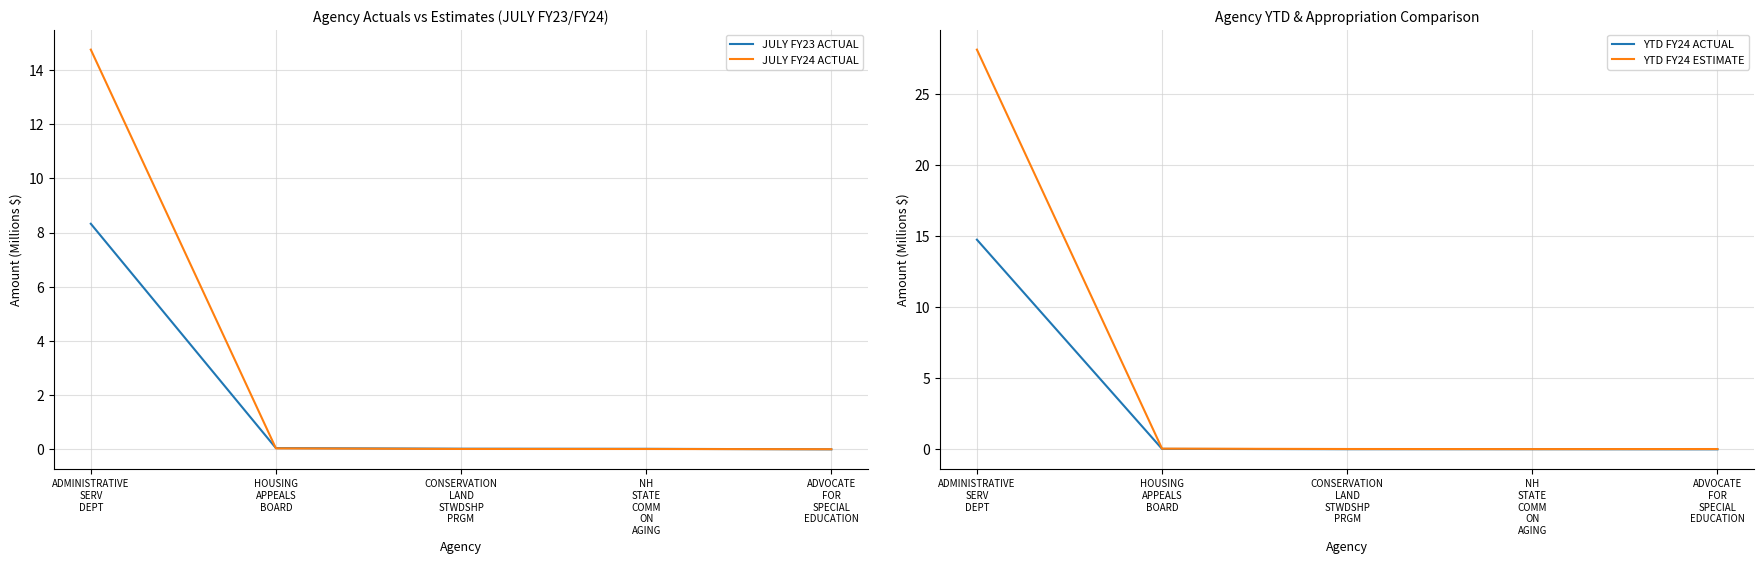

How many positive values does the JULY FY23 ACTUAL series have?

4